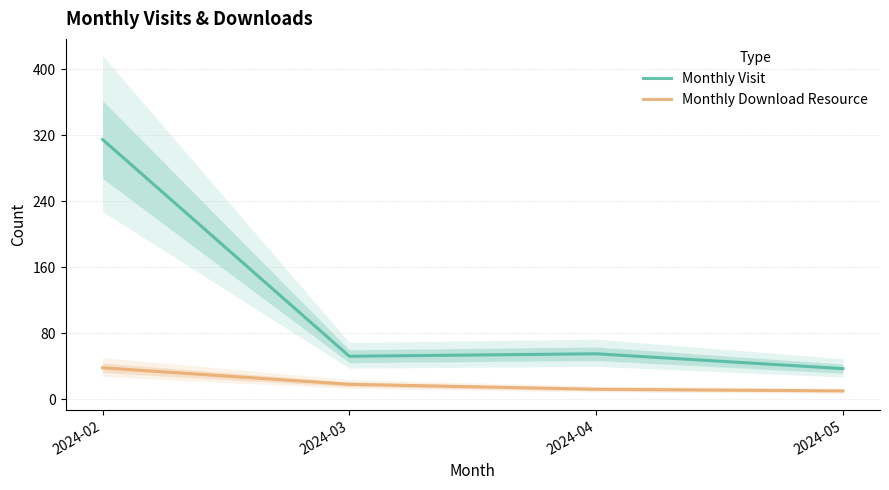

How many data points does each series have?

4